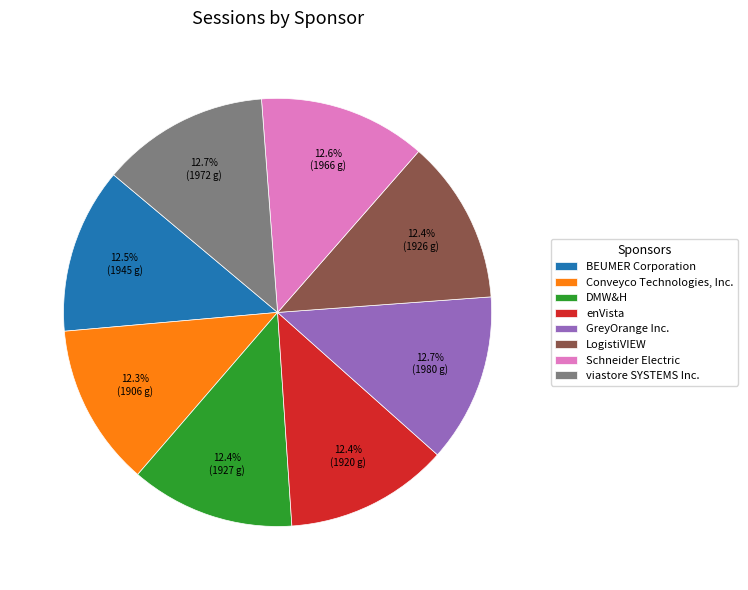

To the nearest percent, what portion does Schneider Electric represent?

13%